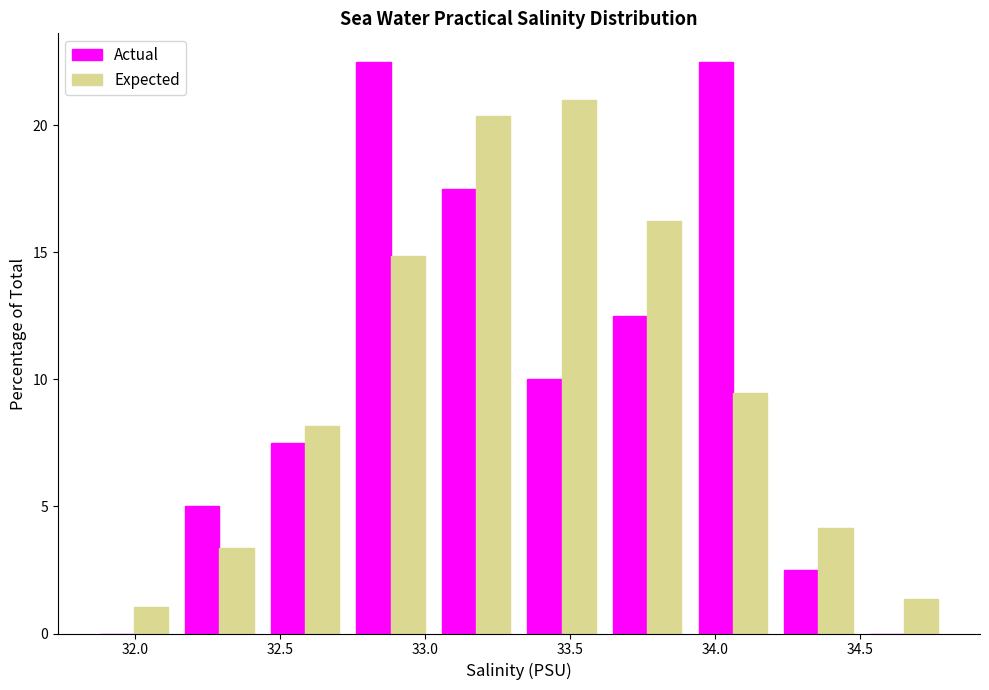

In the Expected series, which range on the x-axis has the tallest bar?

33.325 to 33.620